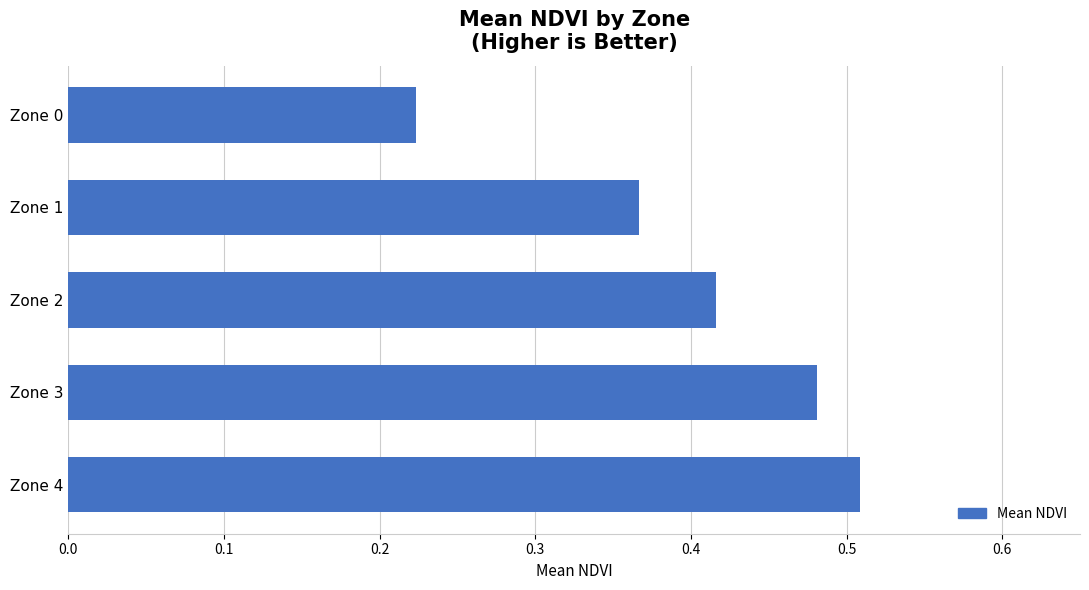

List the labels in order of value, smallest first.

Zone 0, Zone 1, Zone 2, Zone 3, Zone 4